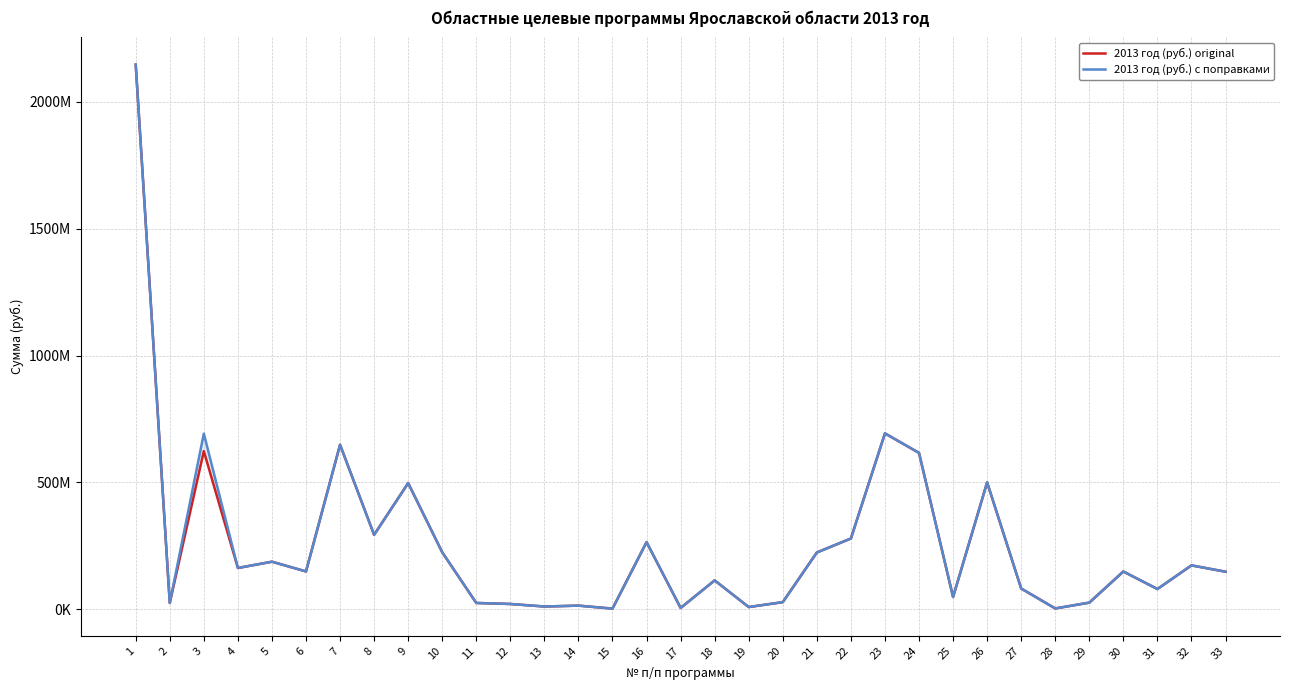

How many data points in 2013 год (руб.) original are above 148946315?

16